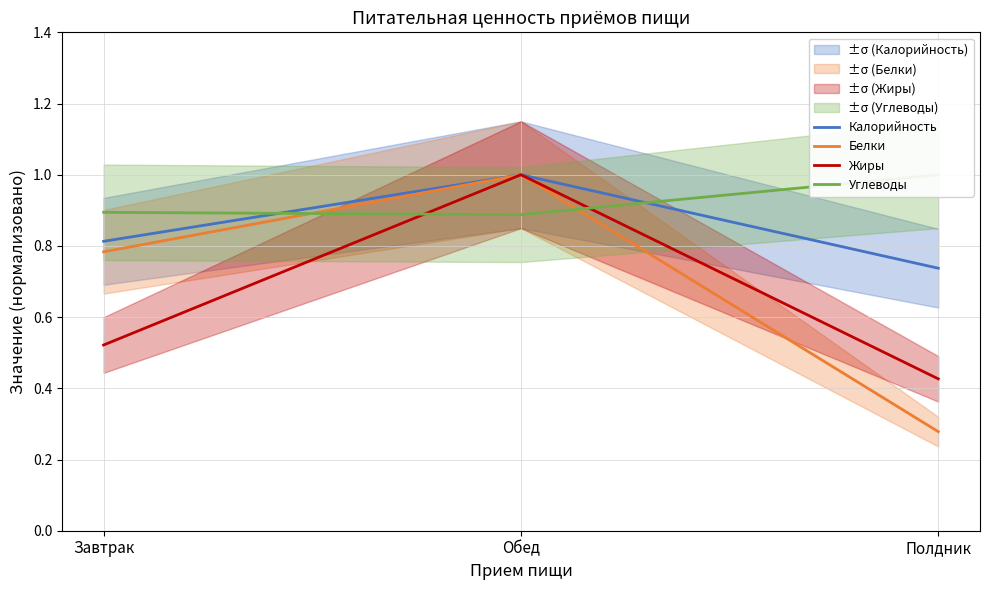

Which series has the largest total across all categories?

Углеводы